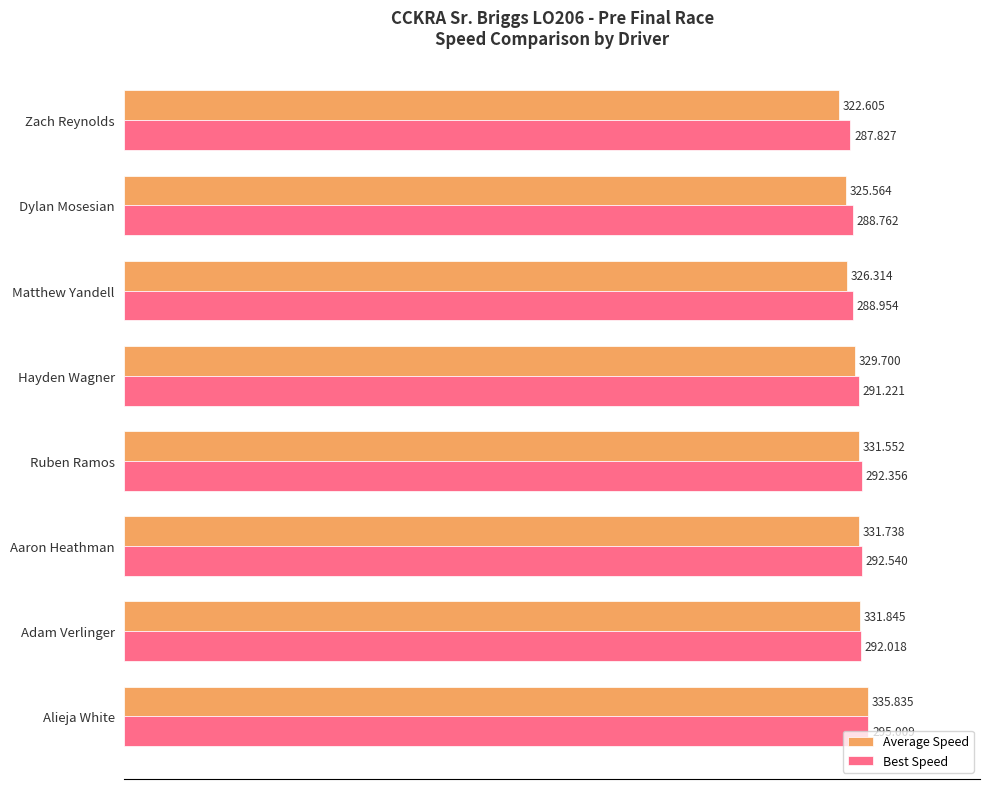

List the series in order of their overall mean, highest first.

Best Speed, Average Speed